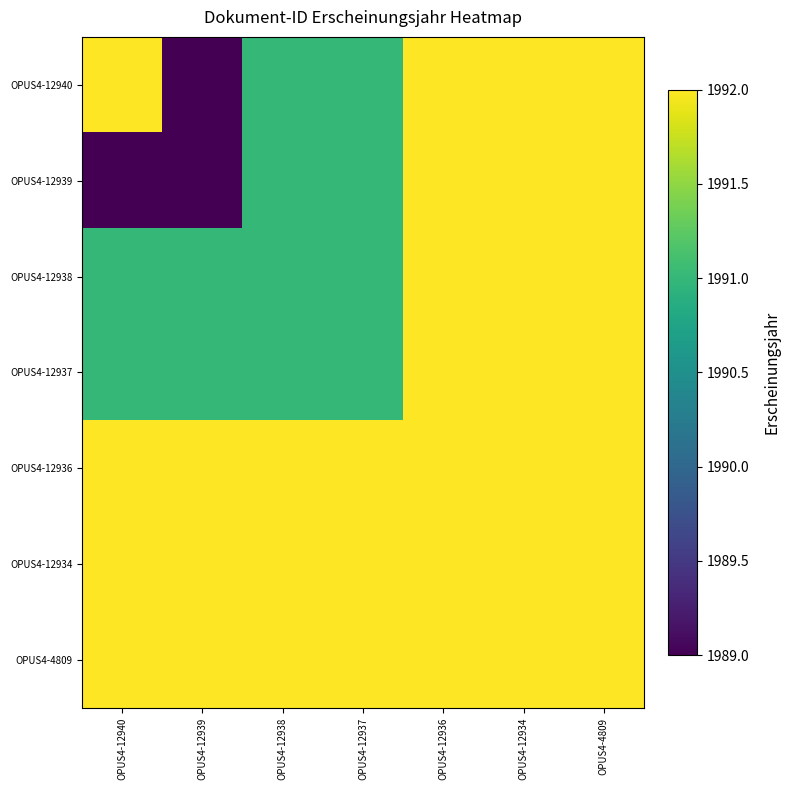

What is the total value across all series at OPUS4-12936?

13944